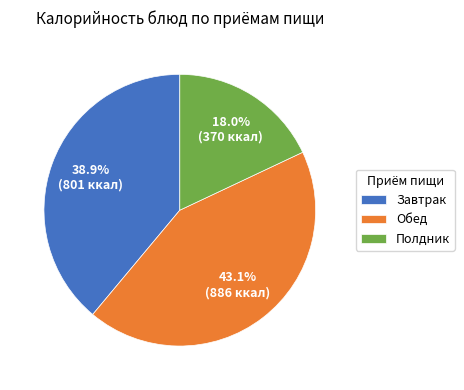

Between Обед and Завтрак, which is larger?

Обед